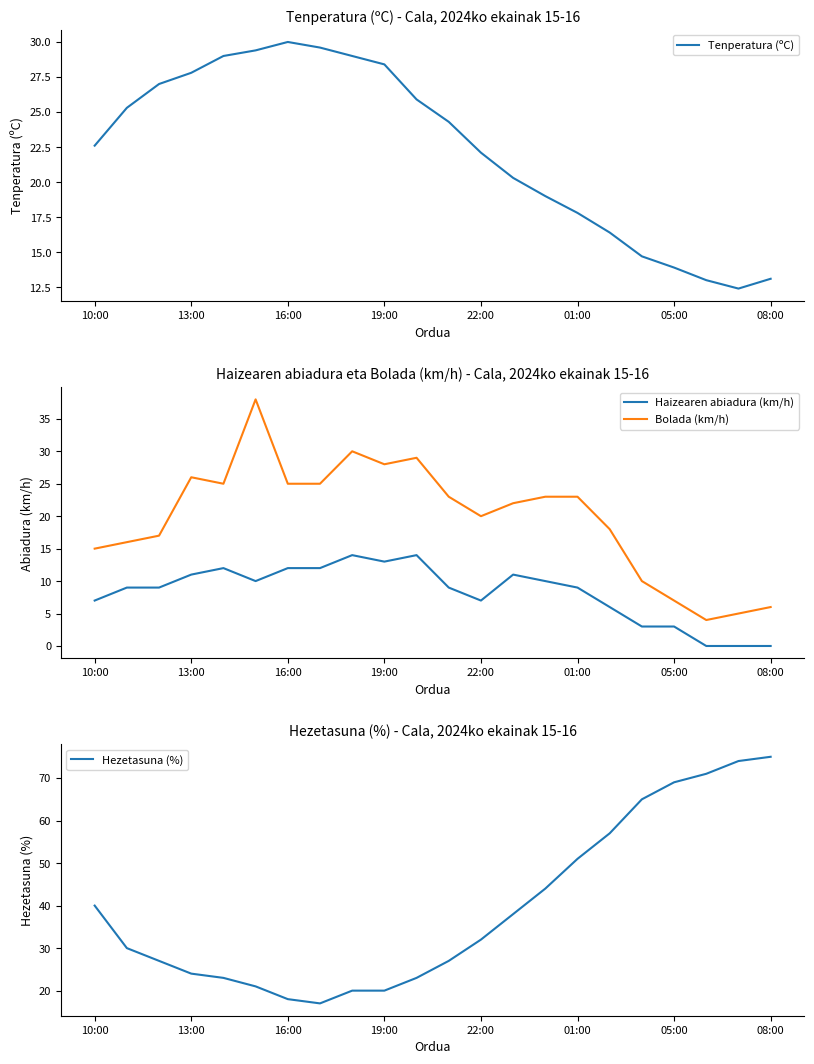

The Bolada (km/h) series shows 15 at 10:00. True or false?

True